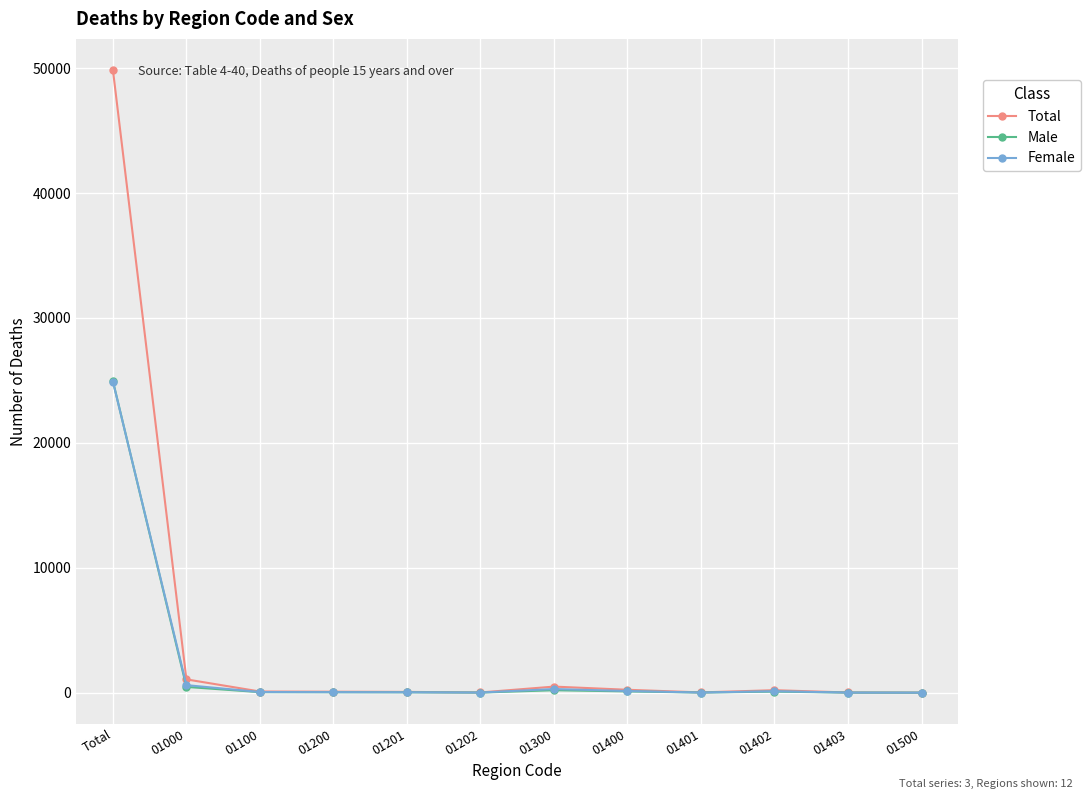

True or false: Female has more than 1 points higher than both neighbors.

True